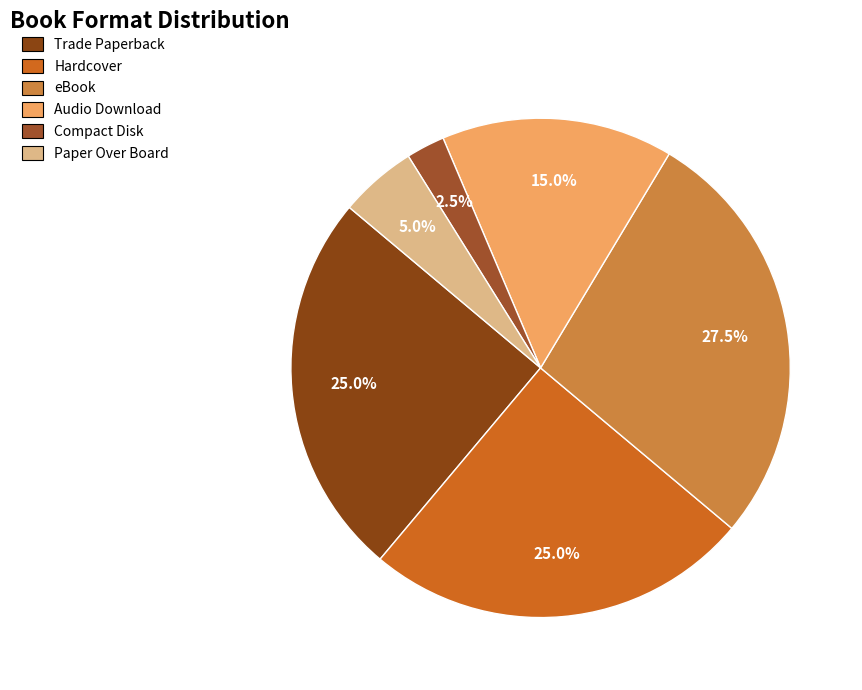

Is there a majority slice in this chart?

No